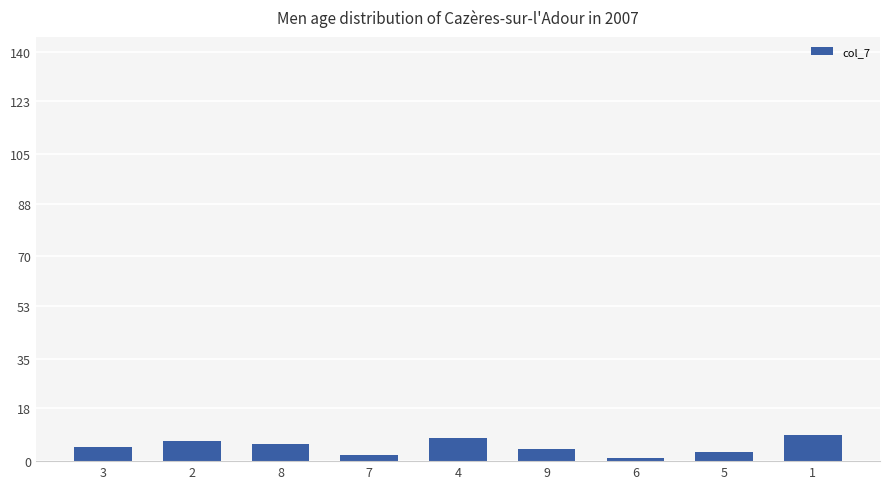

Reading left to right, list all the values displayed in this chart.

5	7	6	2	8	4	1	3	9